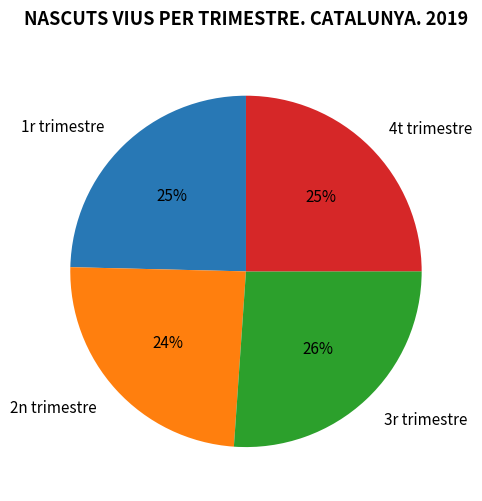

How many slices are in this pie chart?

4